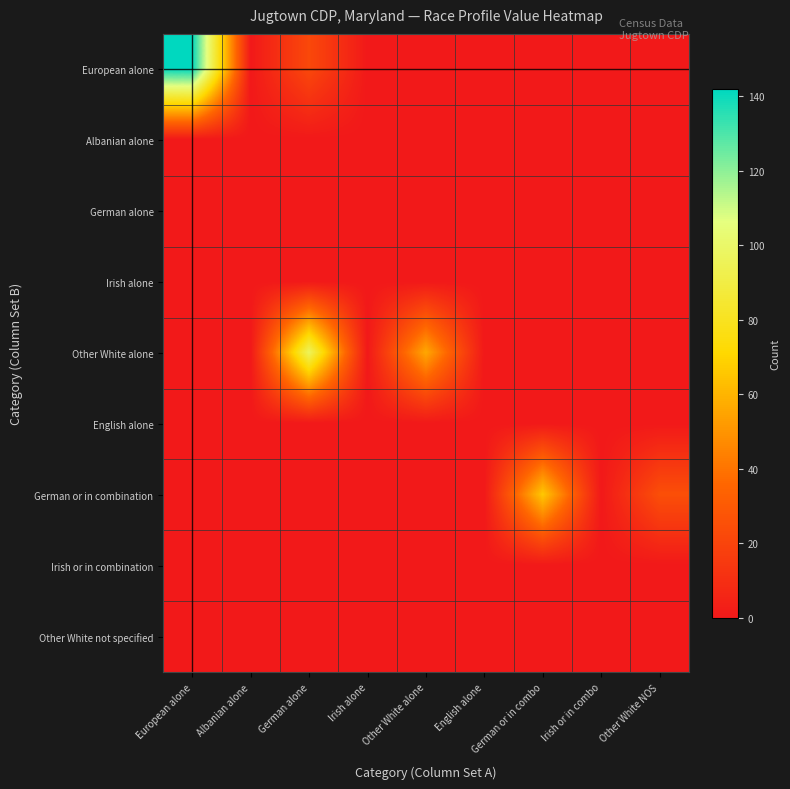

Rank the series by their maximum value, from highest to lowest.

European alone, Other White alone, German or in combination, Albanian alone, German alone, Irish alone, English alone, Irish or in combination, Other White not specified